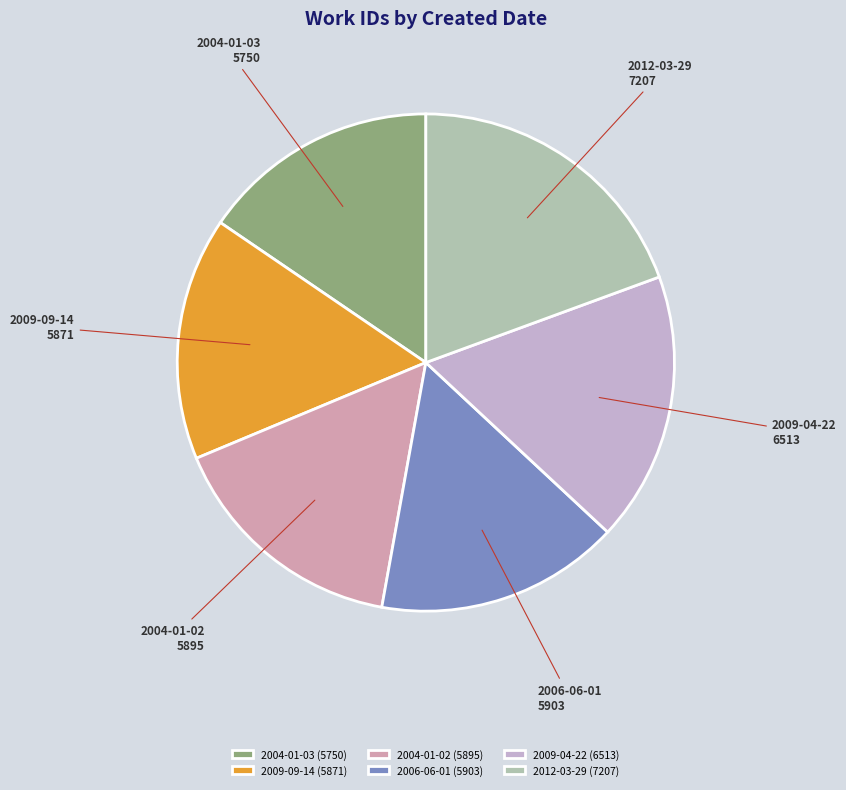

Approximately how many times larger is the value at 2004-01-02 compared to 2006-06-01?

1.0